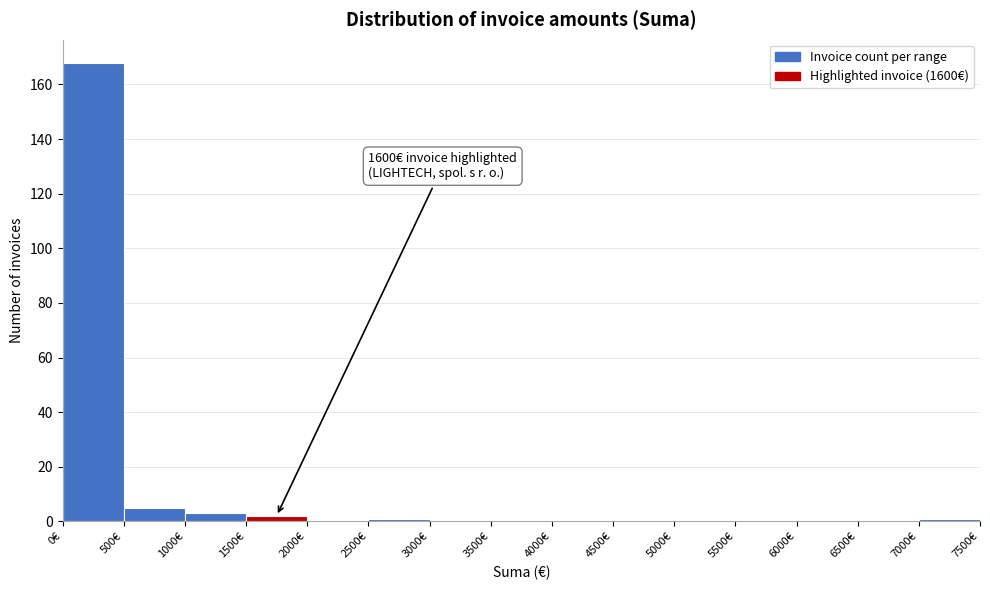

Which range on the x-axis has the tallest bar?

0 to 500